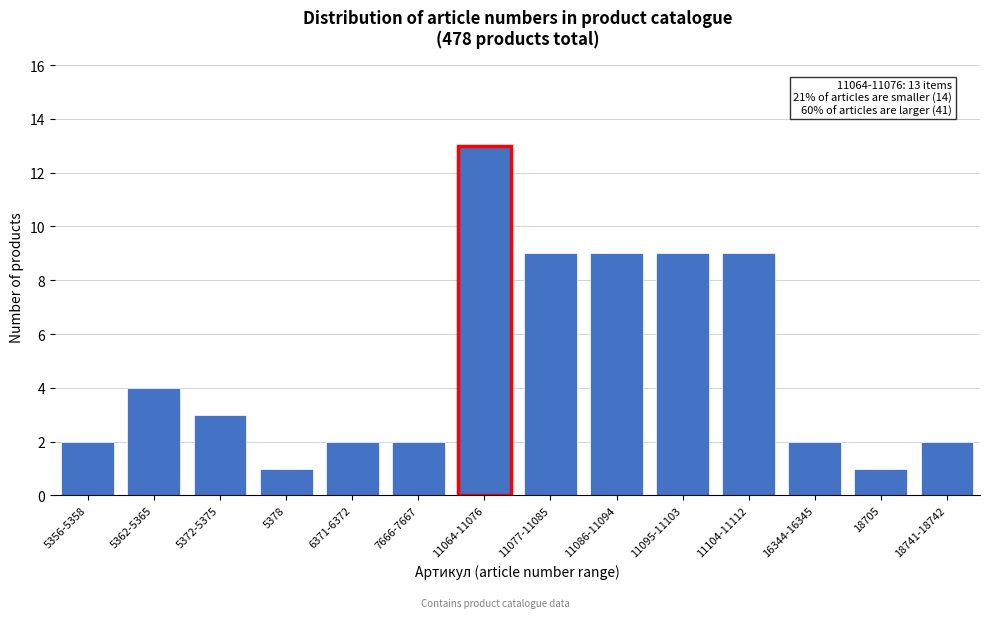

Reading left to right, list all the values displayed in this chart.

2	4	3	1	2	2	13	9	9	9	9	2	1	2